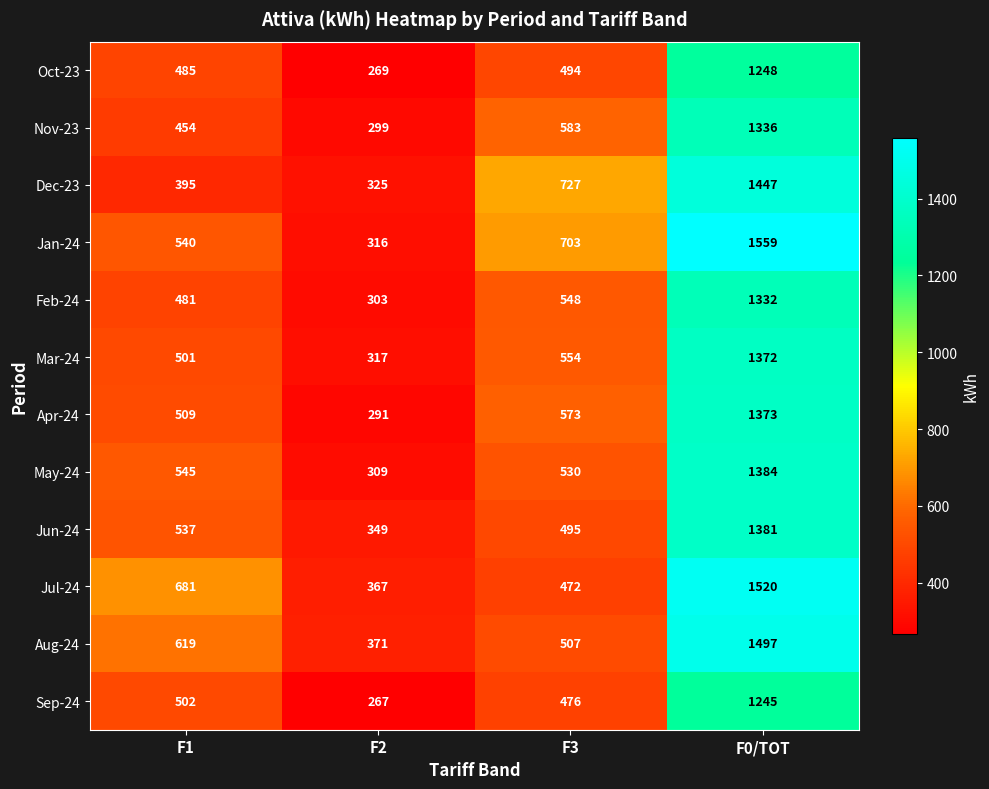

How many distinct data groups are displayed?

12